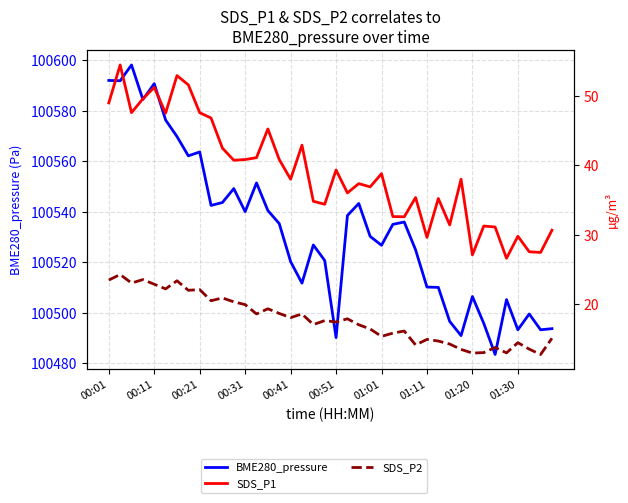

Which series changed the most between 00:51 and 35?

BME280_pressure